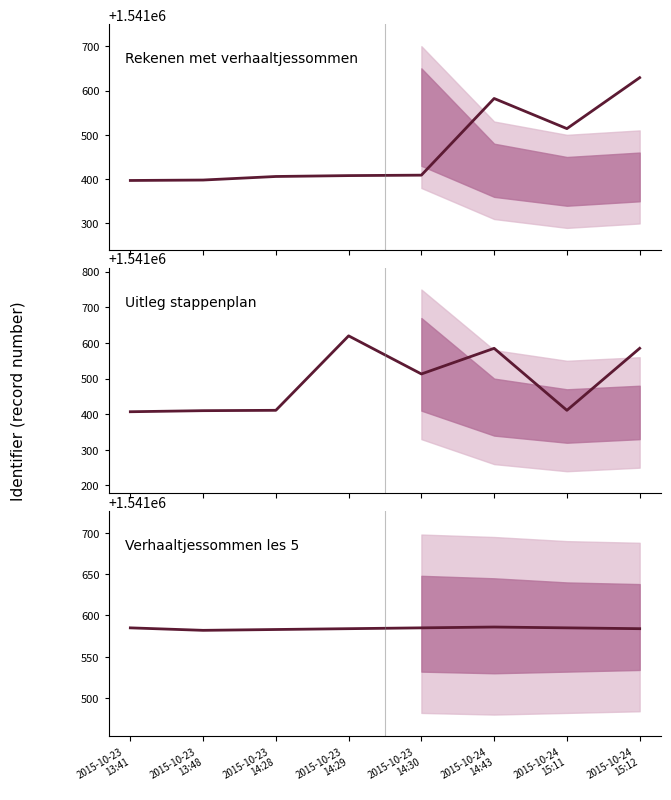

What is the difference between the maximum and minimum values in the Verhaaltjessommen les 5 series?

4